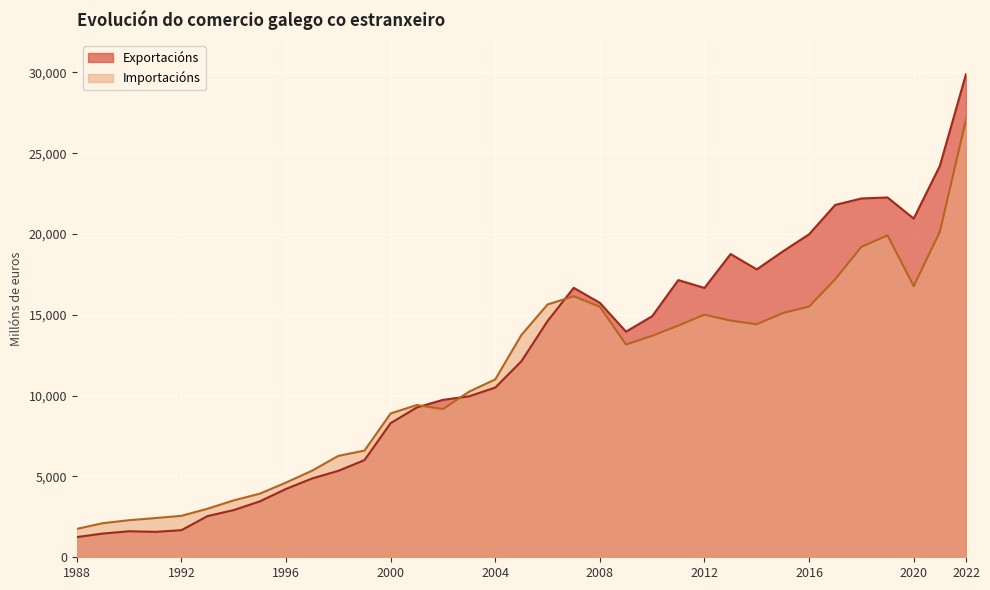

What is the difference between the Importacións values at 1993 and 1999?

3595.2